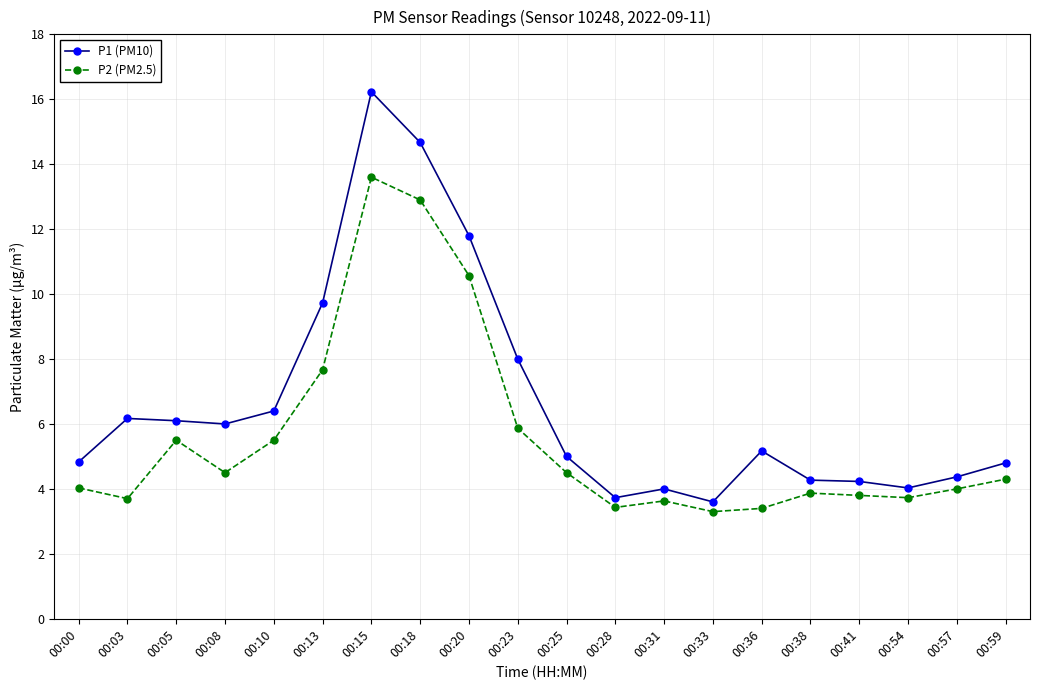

True or false: P1 (PM10) has more than 0 points higher than both neighbors.

True